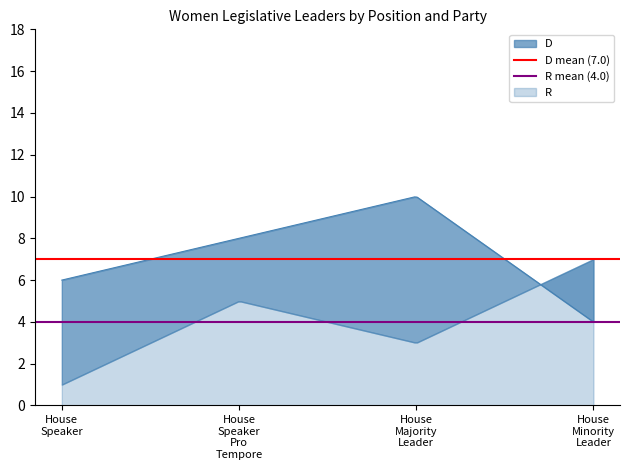

How many distinct data groups are displayed?

2